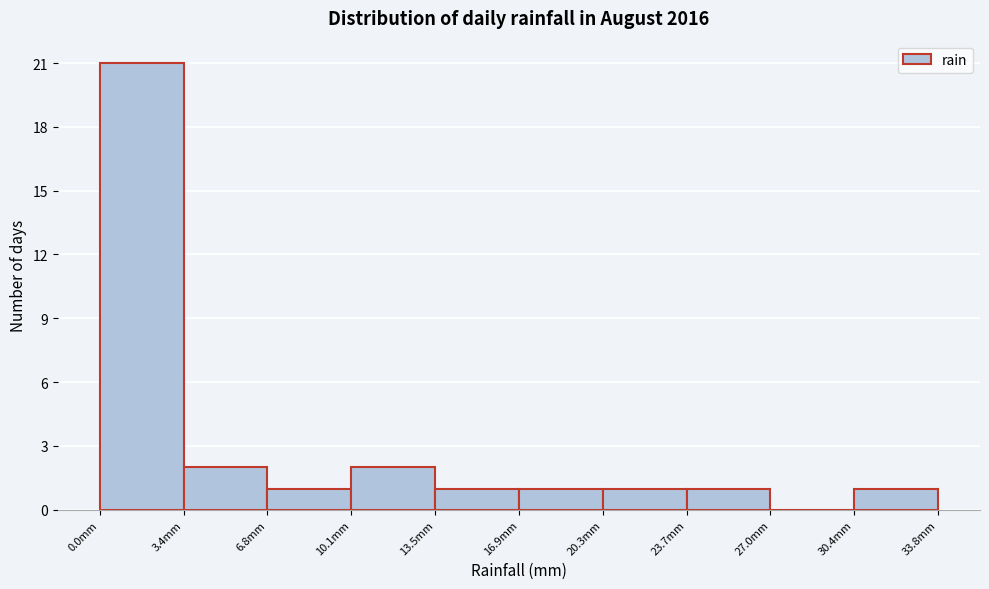

Reading left to right, transcribe this chart: for each bar, give the range it covers on the x-axis and its height. Neither the bar edges nor the heights are printed on the chart, so give them approximately, as read against the axes.

0.0 to 3.5: 21
3.5 to 7.0: 2
7.0 to 10.0: 1
10.0 to 13.5: 2
13.5 to 17.0: 1
17.0 to 20.5: 1
20.5 to 23.5: 1
23.5 to 27.0: 1
27.0 to 30.5: 0
30.5 to 34.0: 1